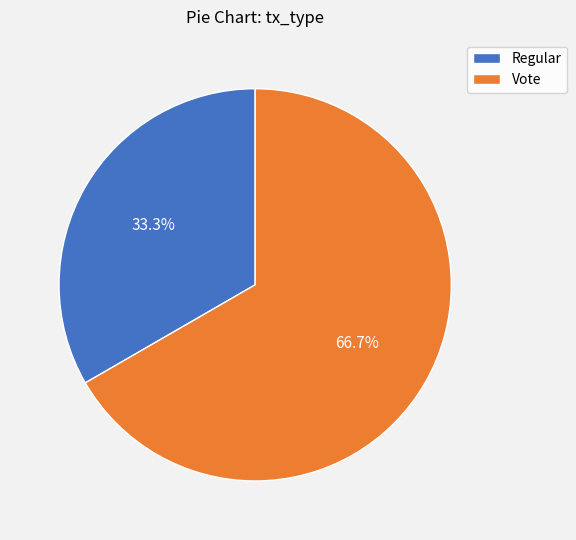

Does Vote account for over 50% of the chart?

Yes